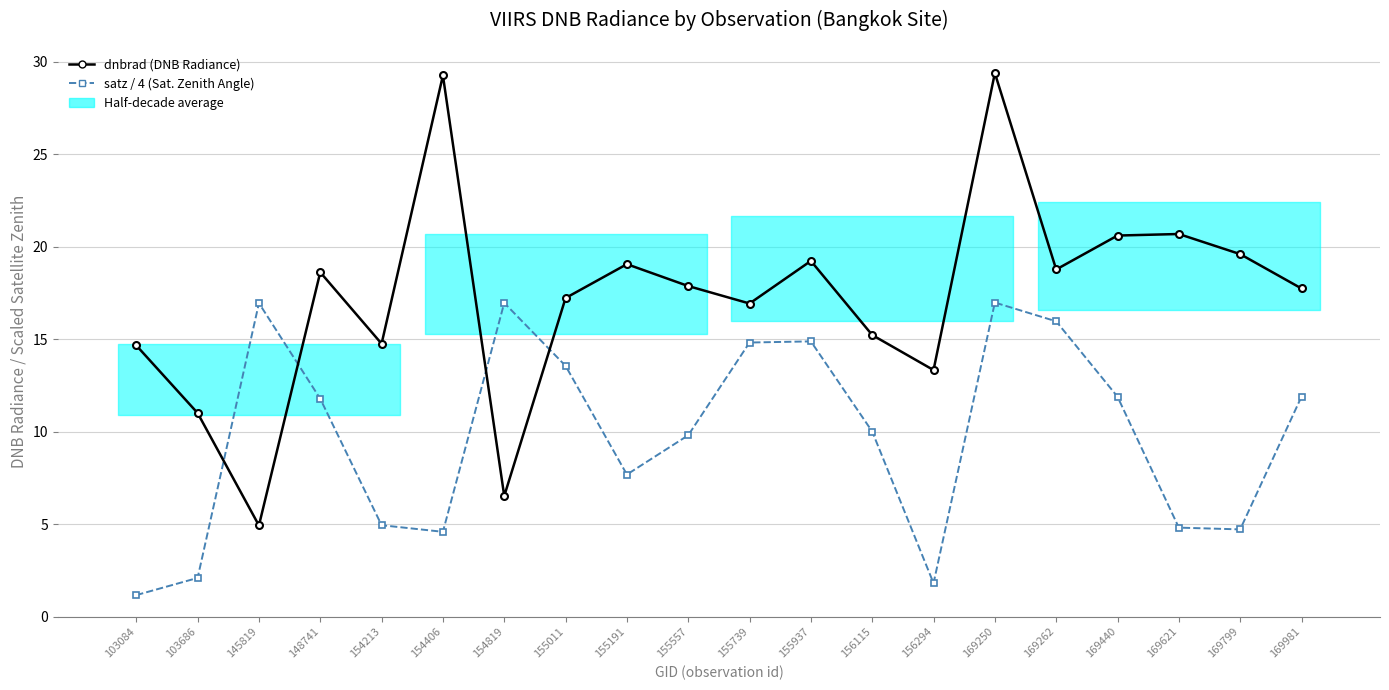

Reading right to left, transcribe all the data shown in this chart.

dnbrad (DNB Radiance): 169981=17.7	169799=19.6	169621=20.7	169440=20.6	169262=18.8	169250=29.4	156294=13.3	156115=15.2	155937=19.2	155739=16.9	155557=17.9	155191=19.1	155011=17.2	154819=6.5	154406=29.3	154213=14.8	148741=18.6	145819=4.9	103686=11.0	103084=14.7
satz / 4 (Sat. Zenith Angle): 169981=11.9	169799=4.7	169621=4.8	169440=11.9	169262=16.0	169250=17.0	156294=1.8	156115=10.0	155937=14.9	155739=14.8	155557=9.8	155191=7.7	155011=13.6	154819=17.0	154406=4.6	154213=4.9	148741=11.8	145819=17.0	103686=2.1	103084=1.2